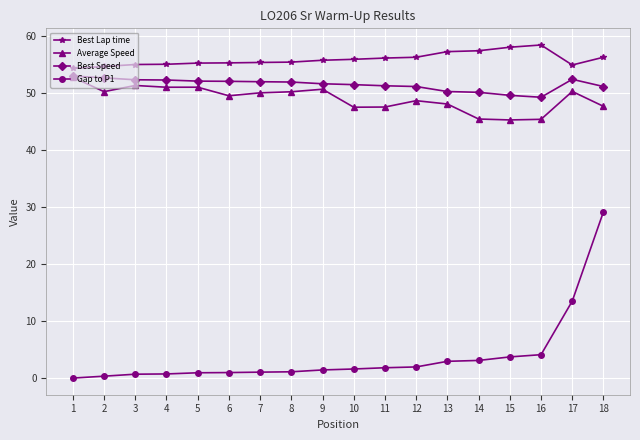

What is the minimum value for Best Speed?

49.3